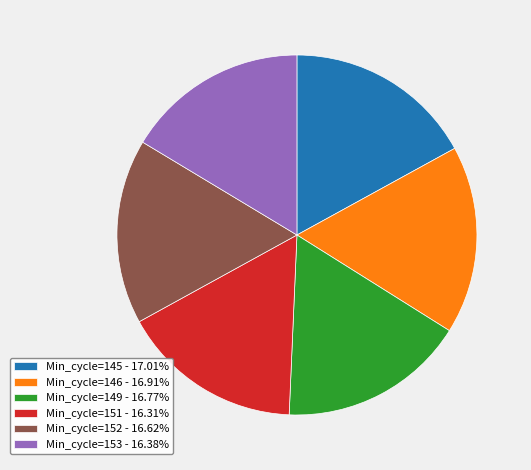

Combined, do Min_cycle=145 - 17.01% and Min_cycle=153 - 16.38% account for over 50%?

No